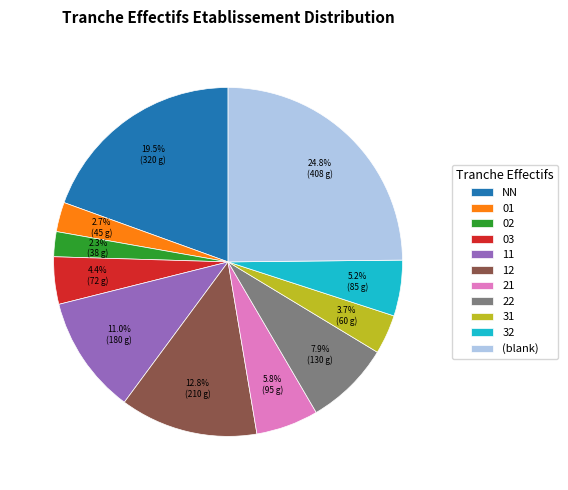

What is the largest slice in the pie chart?

(blank)